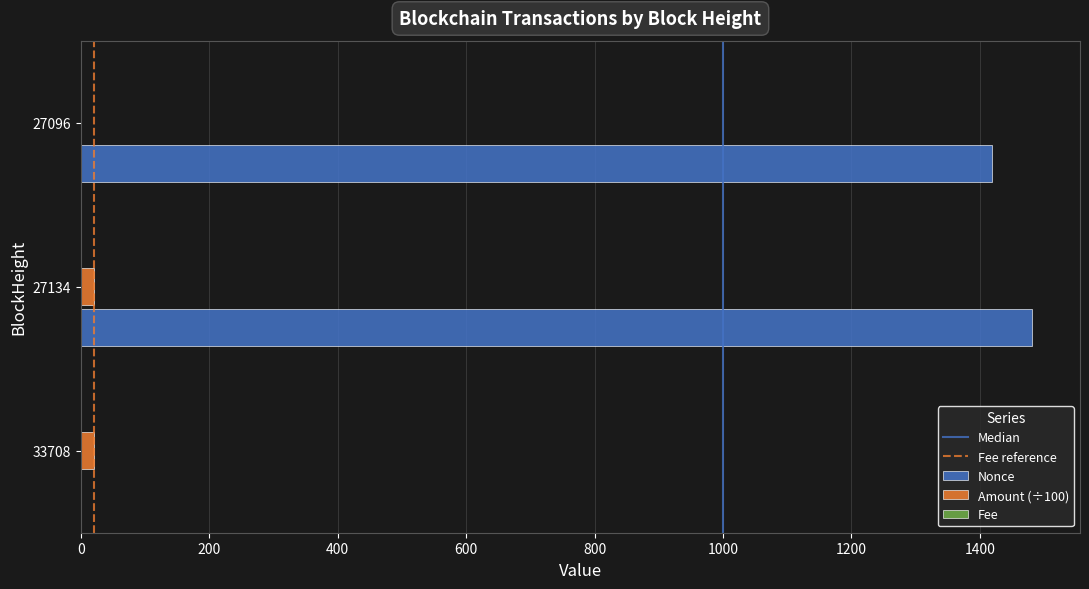

At which label does Nonce reach its peak?

27134